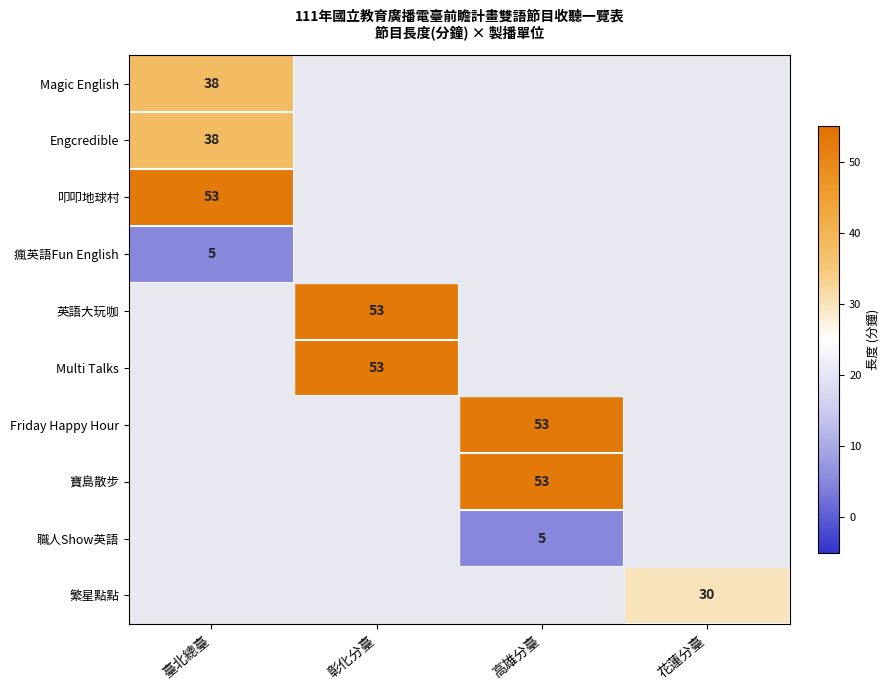

The Multi Talks series shows 20 at 彰化分臺. True or false?

False